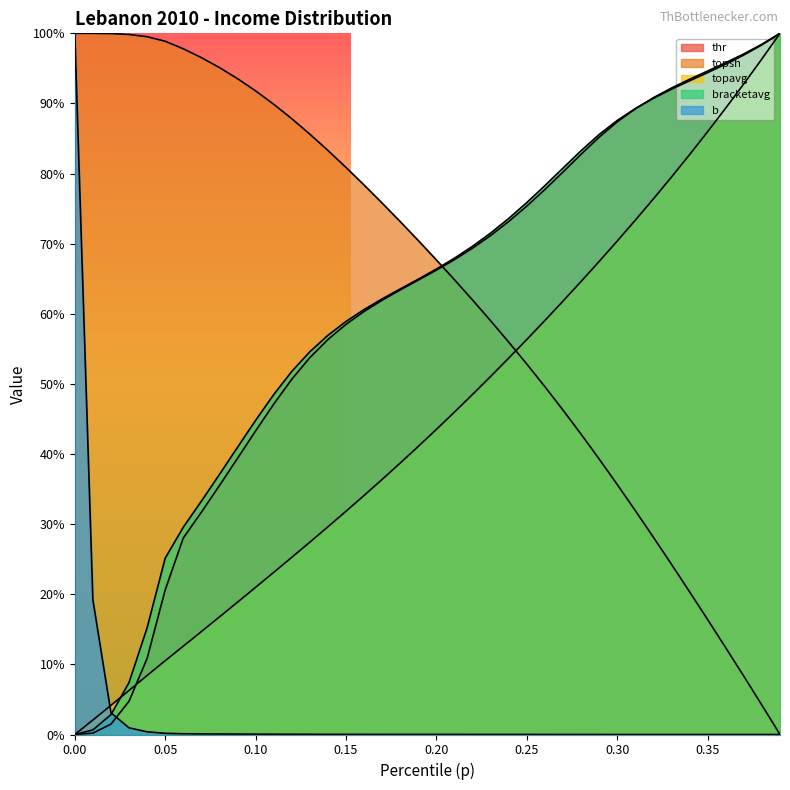

True or false: thr has more than 2 points higher than both neighbors.

False